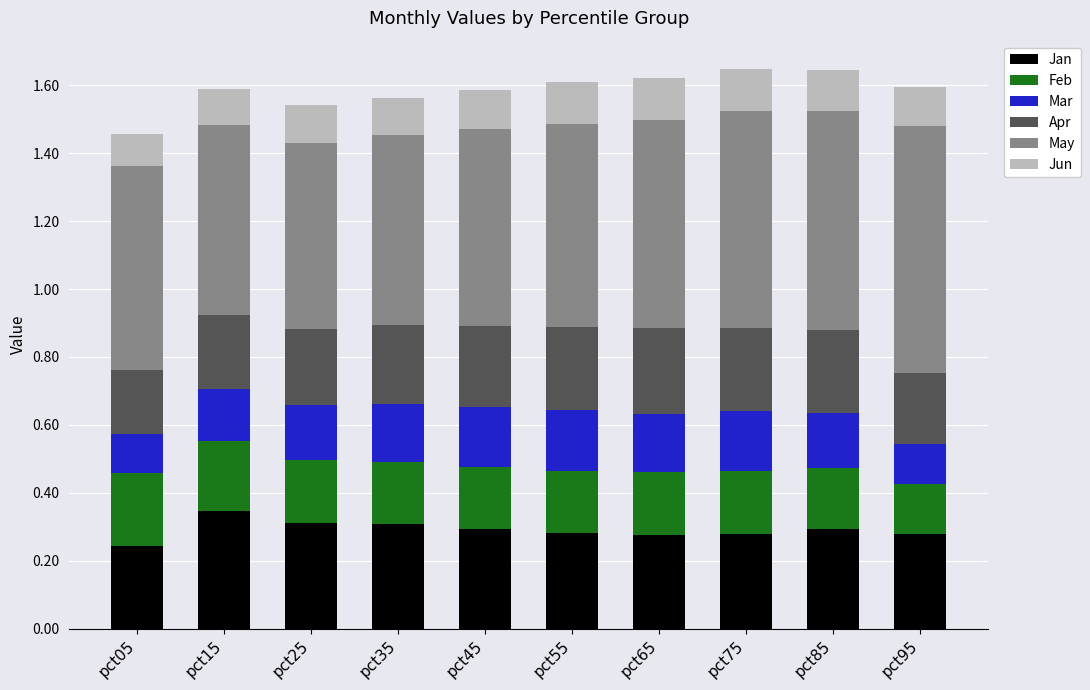

What is the total value across all series at pct05?

1.5